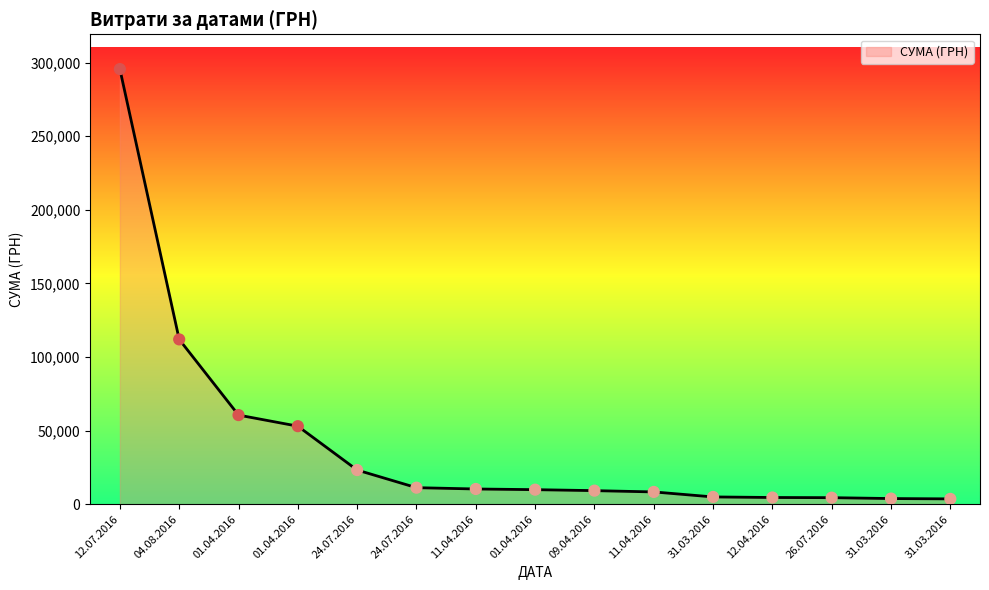

How many lines are shown in the chart?

1